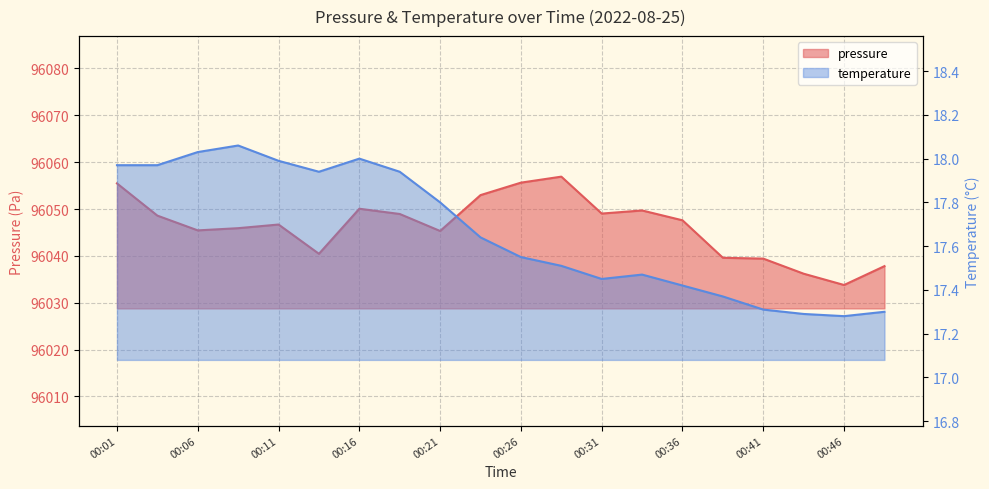

What is the sum of all temperature values?

353.3